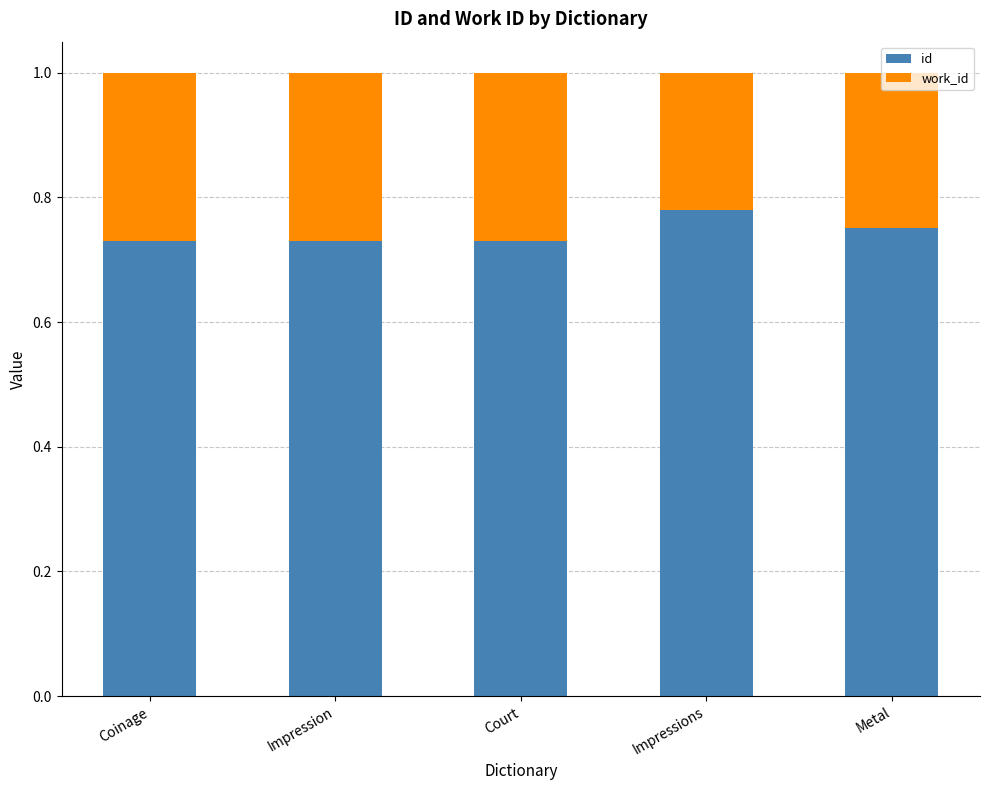

The value of id at Coinage is 1.2. True or false?

False